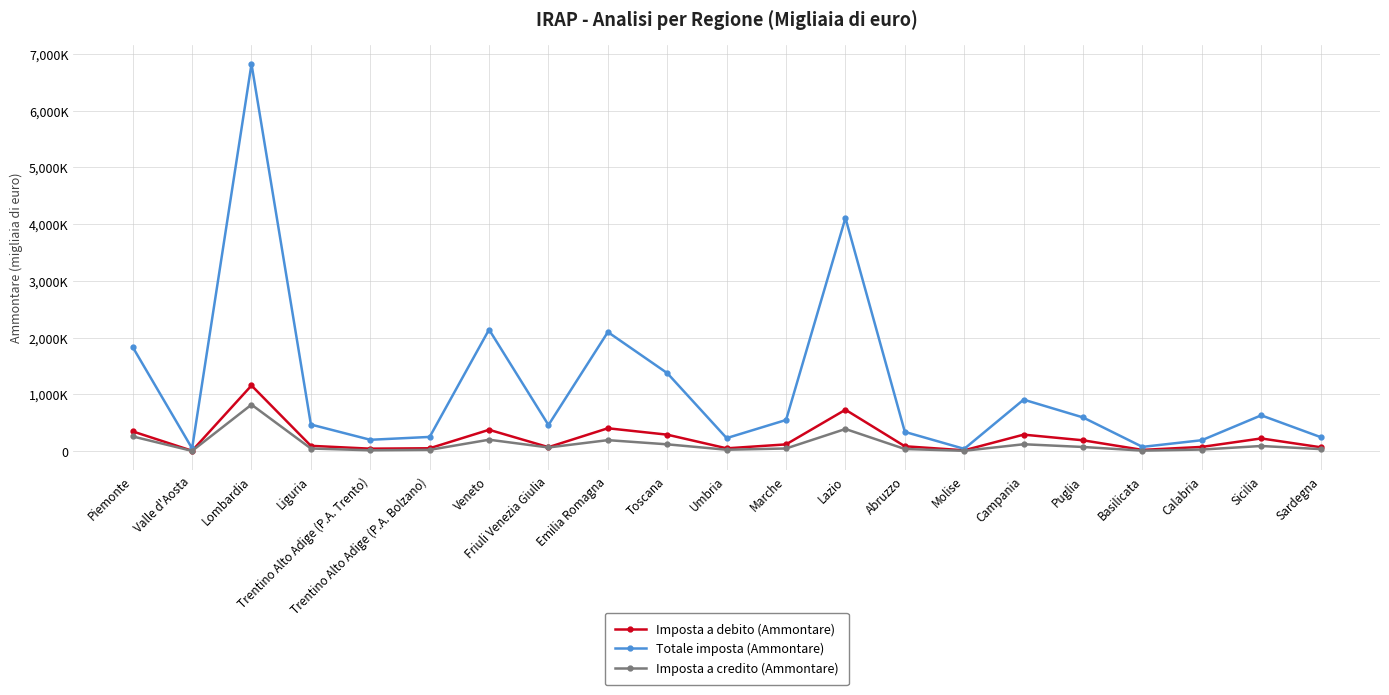

Which category has the highest value in the Imposta a credito (Ammontare) series?

Lombardia